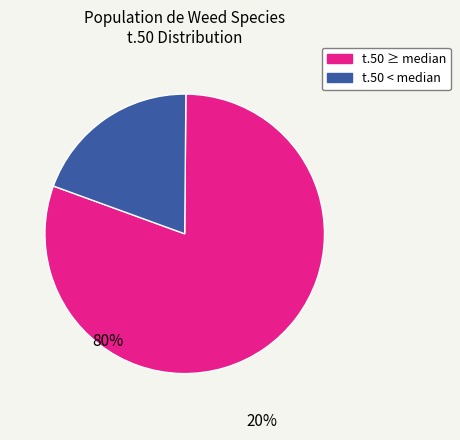

True or false: t.50 < median accounts for 20% of the total.

True